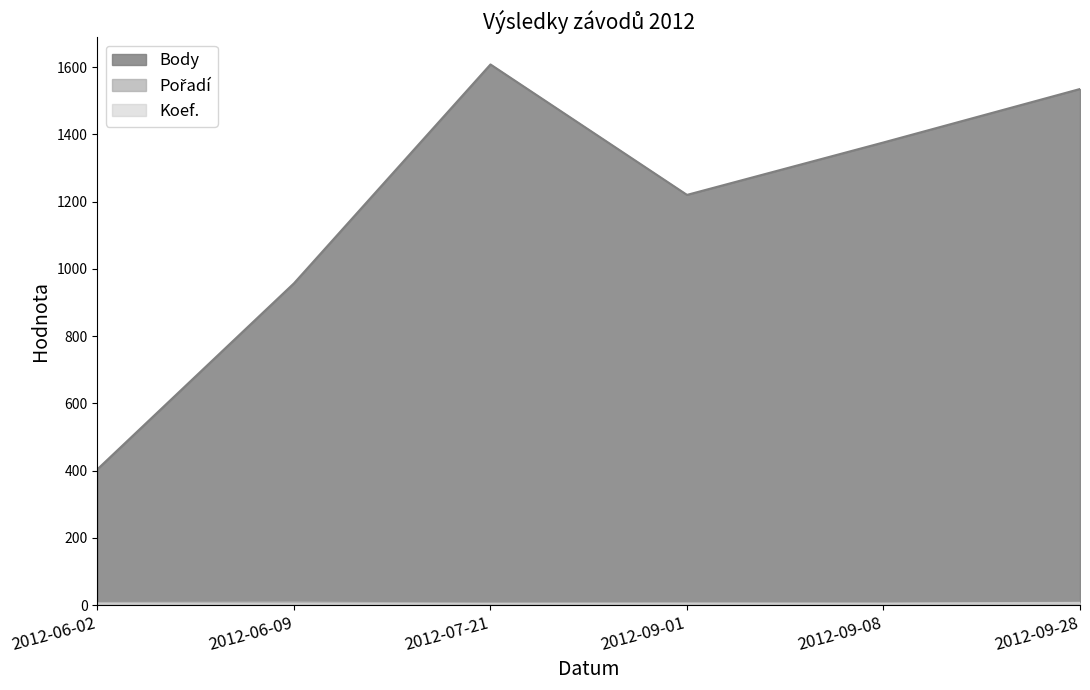

At how many categories does at least one series exceed 204?

6